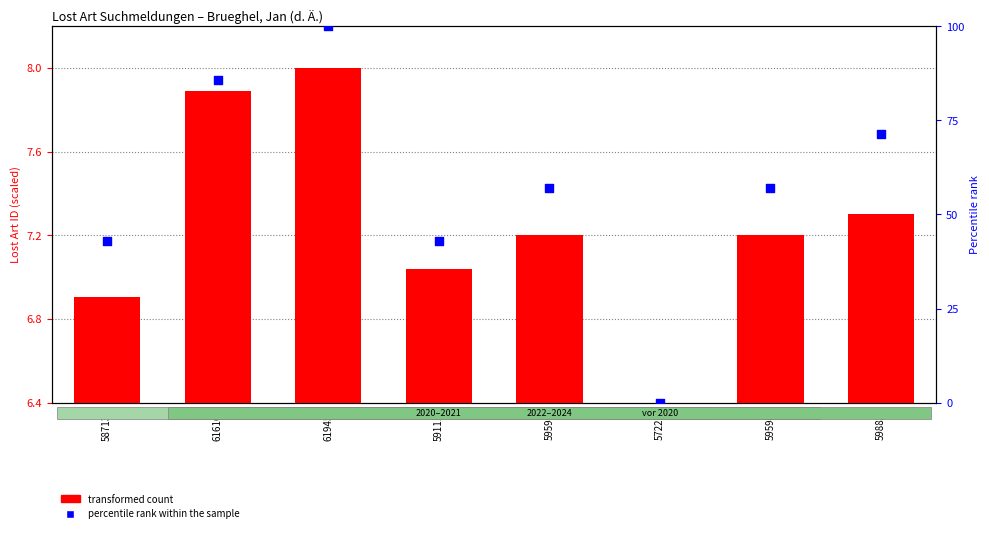

What are all the series names shown in the legend?

transformed count, percentile rank within the sample